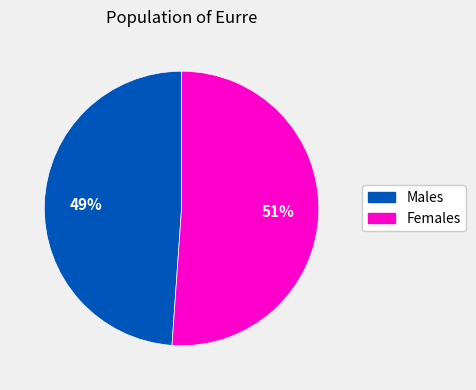

To the nearest percent, what is the average slice percentage?

50%